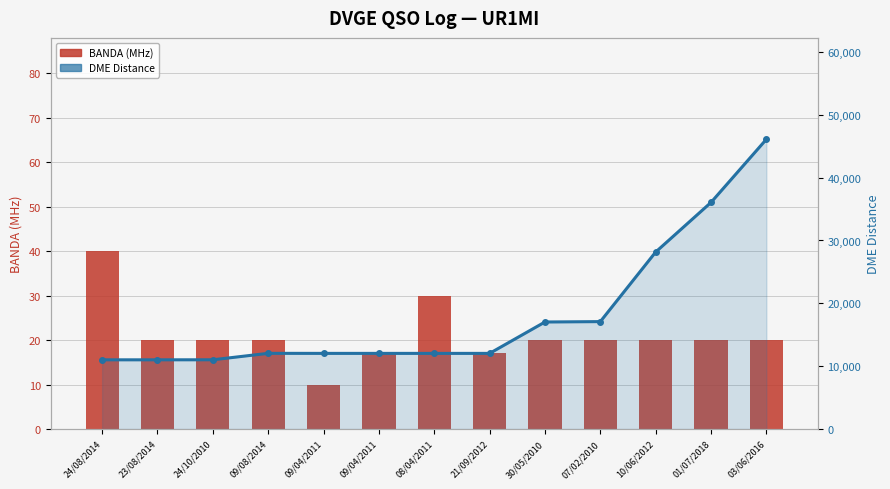

What is the sum of all DME Distance values?

237701